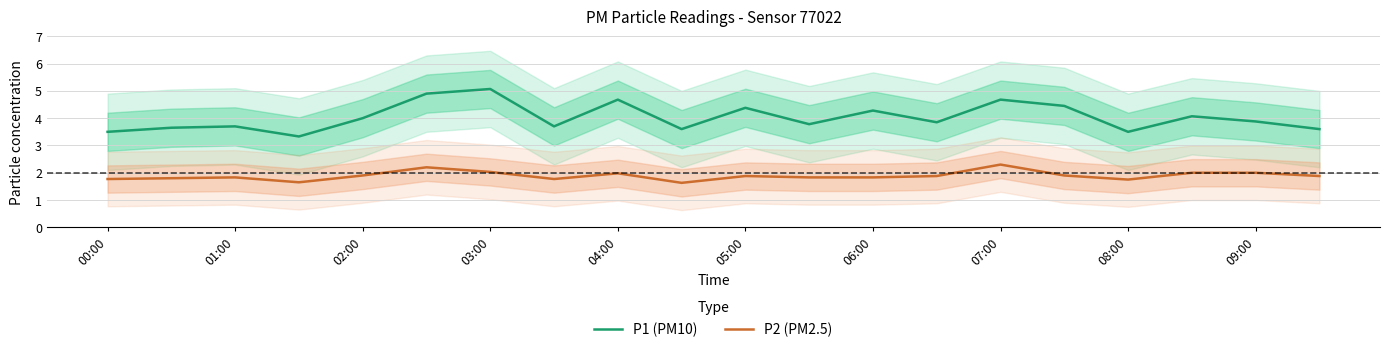

Reading left to right, extract all data points from this chart.

P1 (PM10): 3.5	3.6	3.7	3.3	4.0	4.9	5.1	3.7	4.7	3.6	4.4	3.8	4.3	3.9	4.7	4.5	3.5	4.1	3.9	3.6
P2 (PM2.5): 1.8	1.8	1.8	1.6	1.9	2.2	2.0	1.8	2.0	1.6	1.9	1.8	1.8	1.9	2.3	1.9	1.8	2.0	2.0	1.9